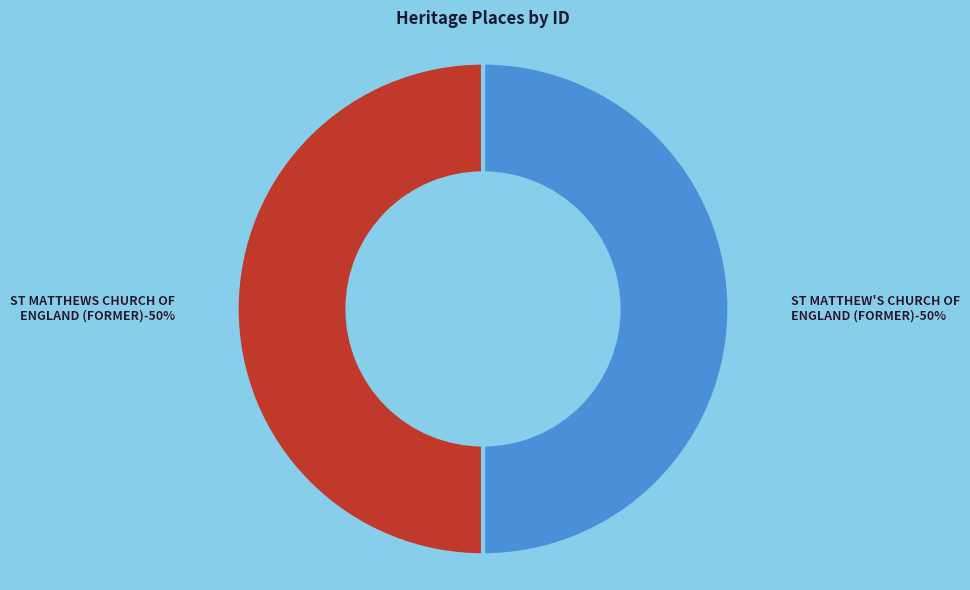

True or false: ST MATTHEWS CHURCH OF
ENGLAND (FORMER) accounts for 50% of the total.

True